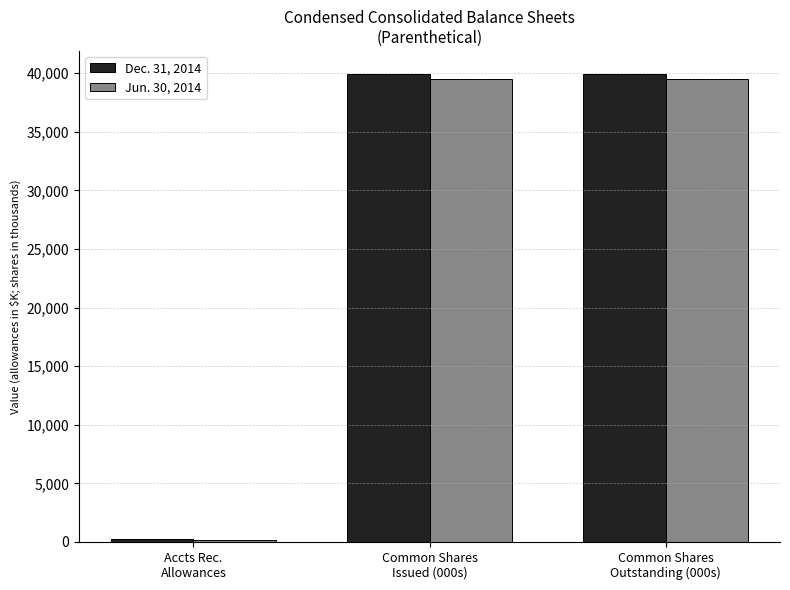

What is the greatest value displayed?

39903